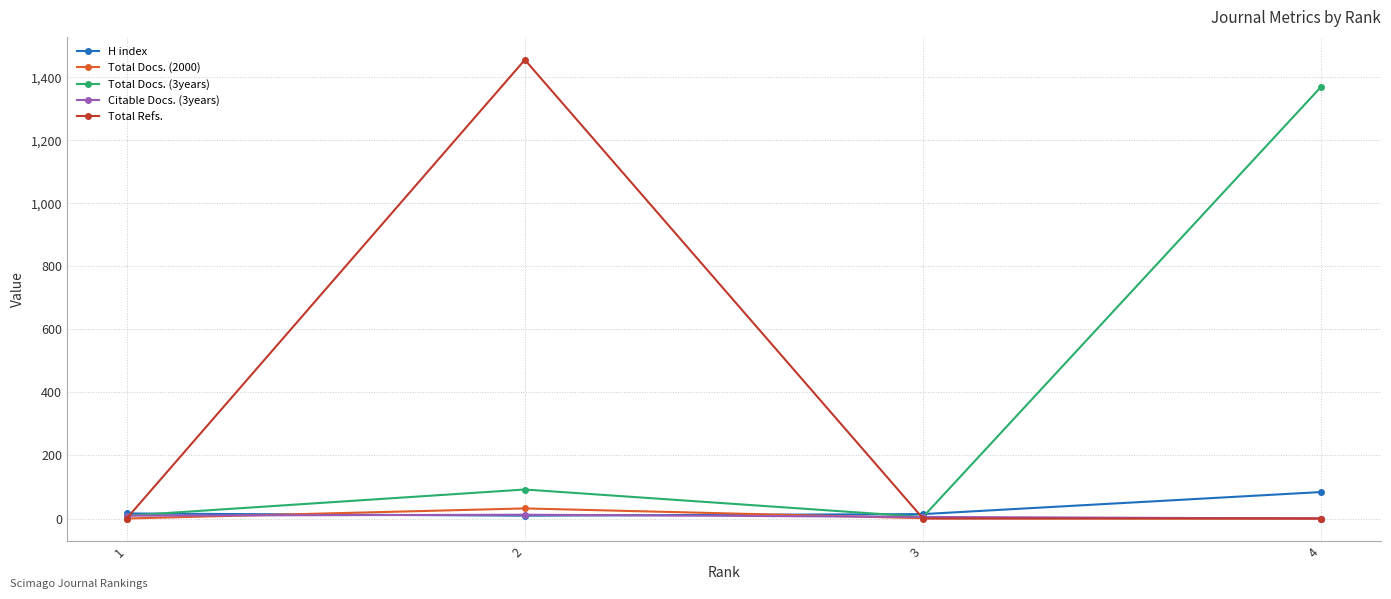

True or false: Total Docs. (3years) has more than 1 interior local peaks.

False